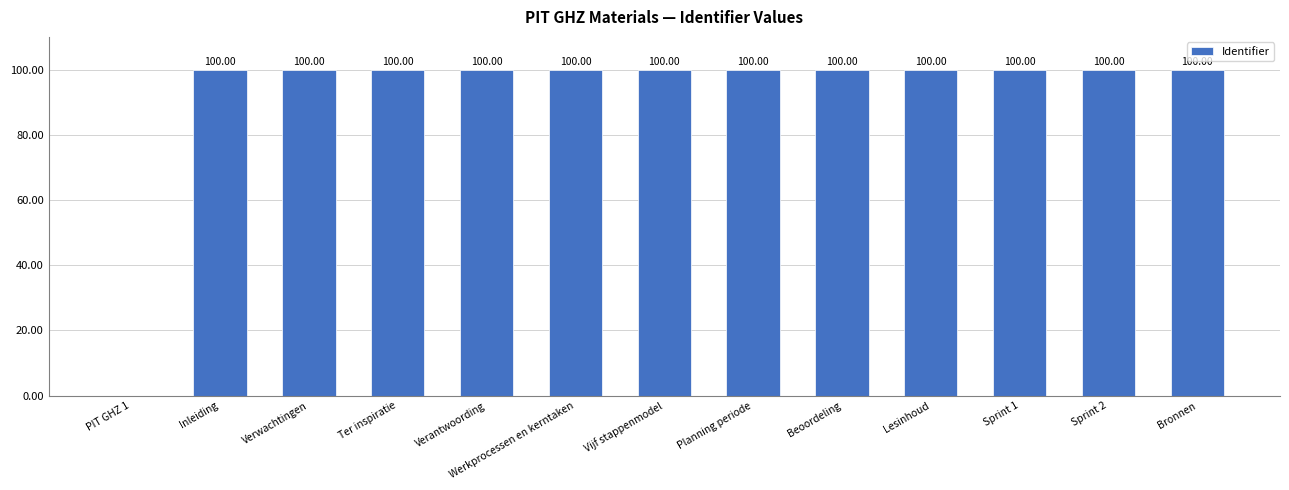

At which label is the value closest to 50?

PIT GHZ 1